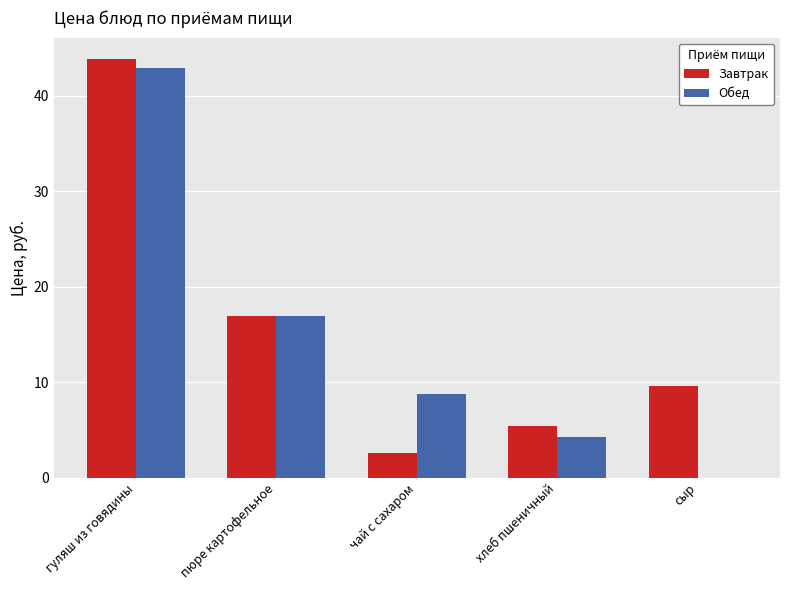

Is the value of Обед at пюре картофельное greater than the value of Завтрак at гуляш из говядины?

No